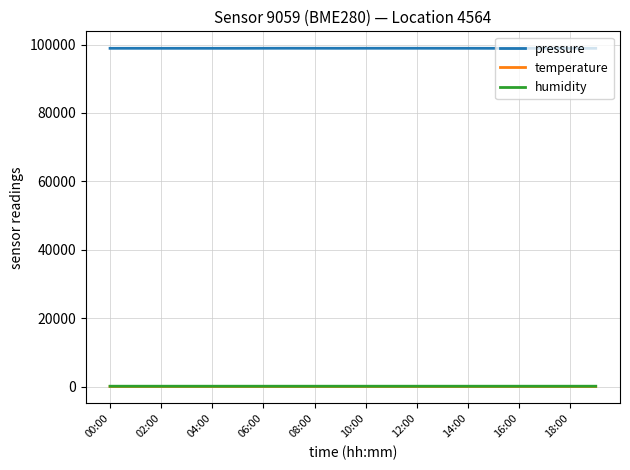

True or false: pressure and humidity cross at least once.

False